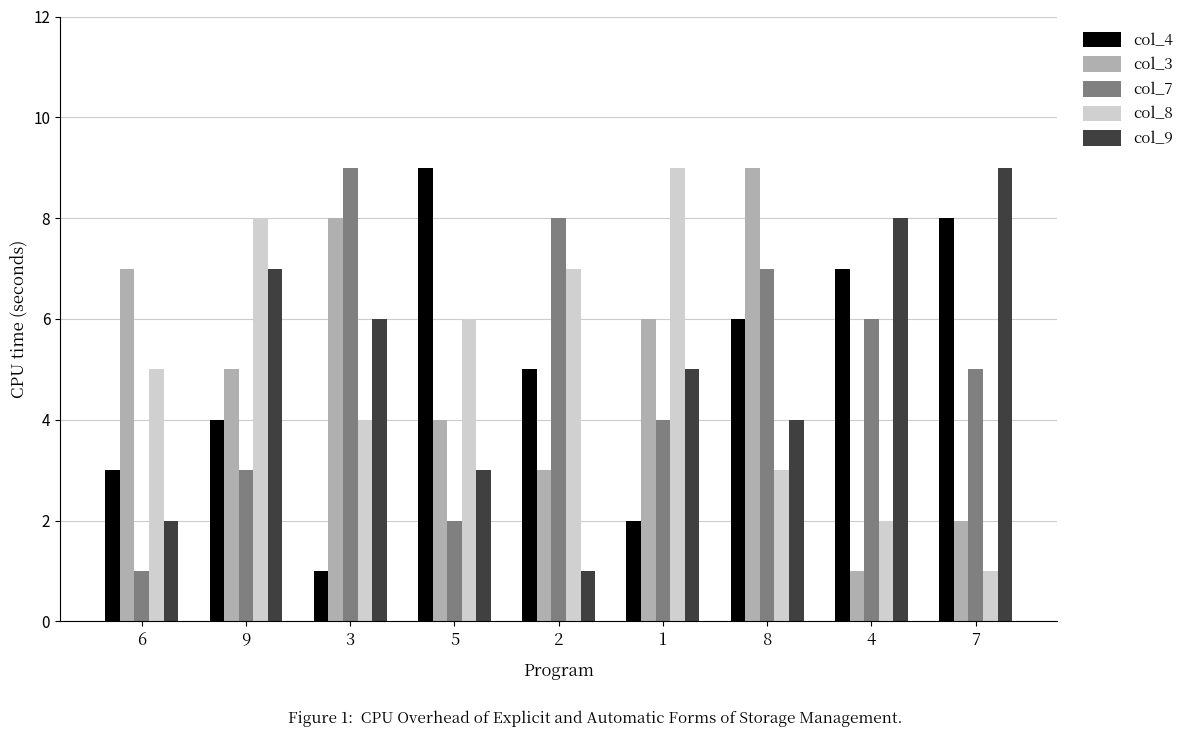

What is the value of the col_8 bar at the 5th from the left?

7